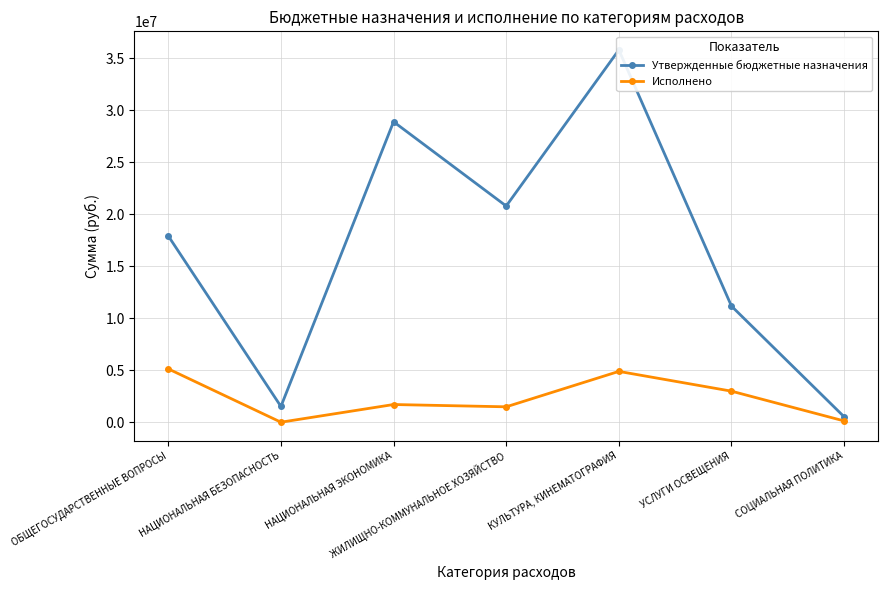

True or false: Утвержденные бюджетные назначения and Исполнено cross at least once.

False